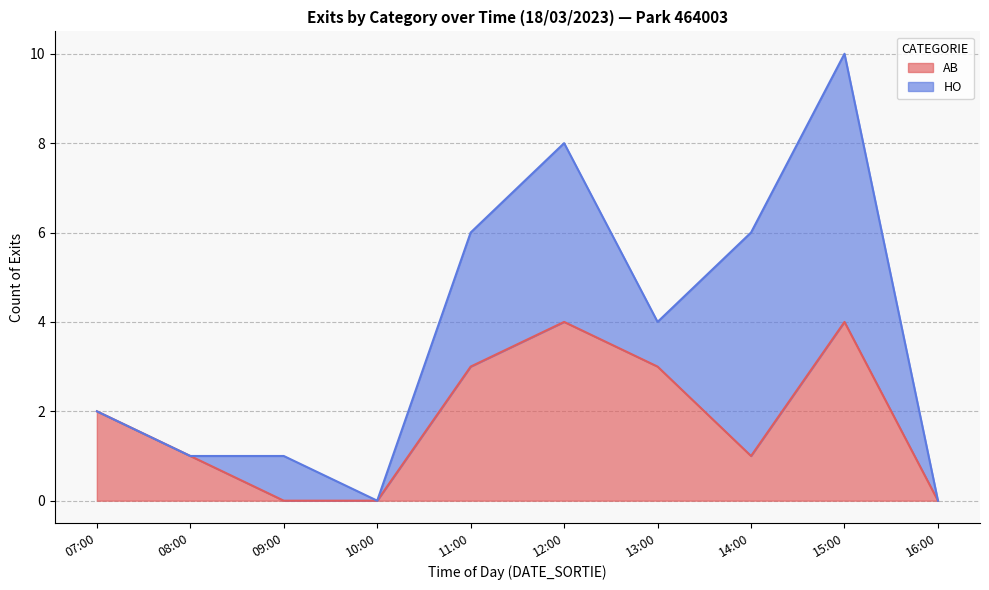

At which category is the sum across all series the highest?

15:00